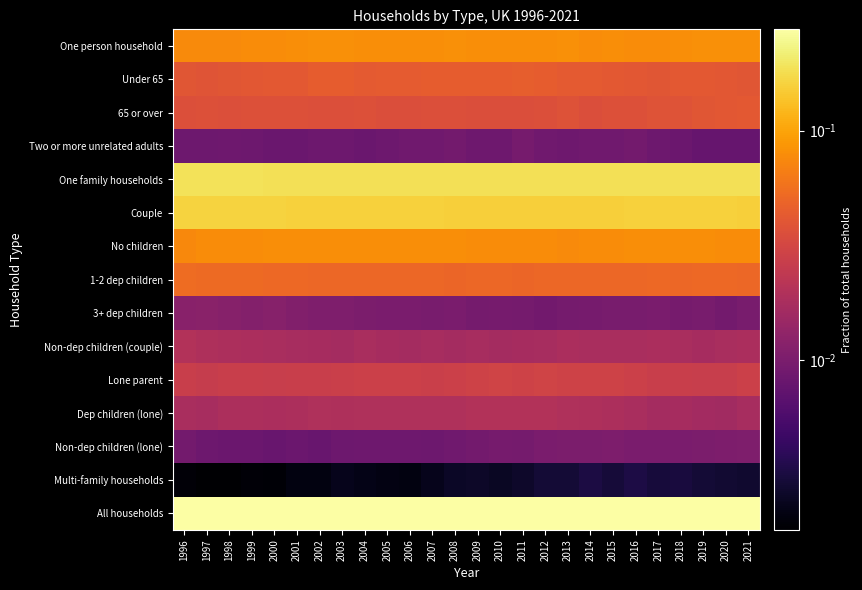

List the series in order of their peak value, highest first.

All households, One family households, Couple, One person household, No children, 1-2 dep children, Under 65, 65 or over, Lone parent, Dep children (lone), Non-dep children (couple), 3+ dep children, Non-dep children (lone), Two or more unrelated adults, Multi-family households